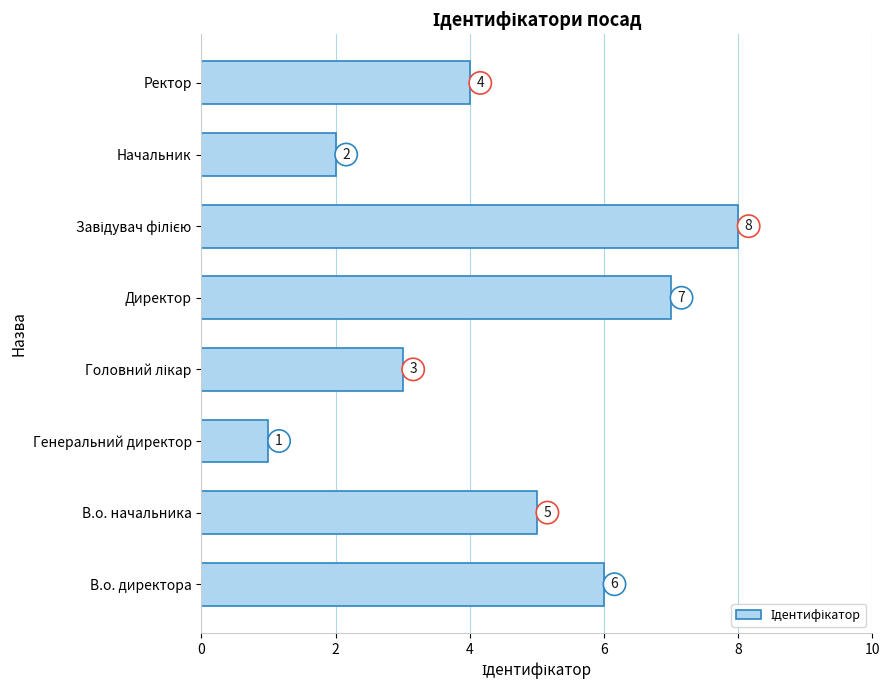

The chart shows a value of 1 at Генеральний директор. True or false?

True